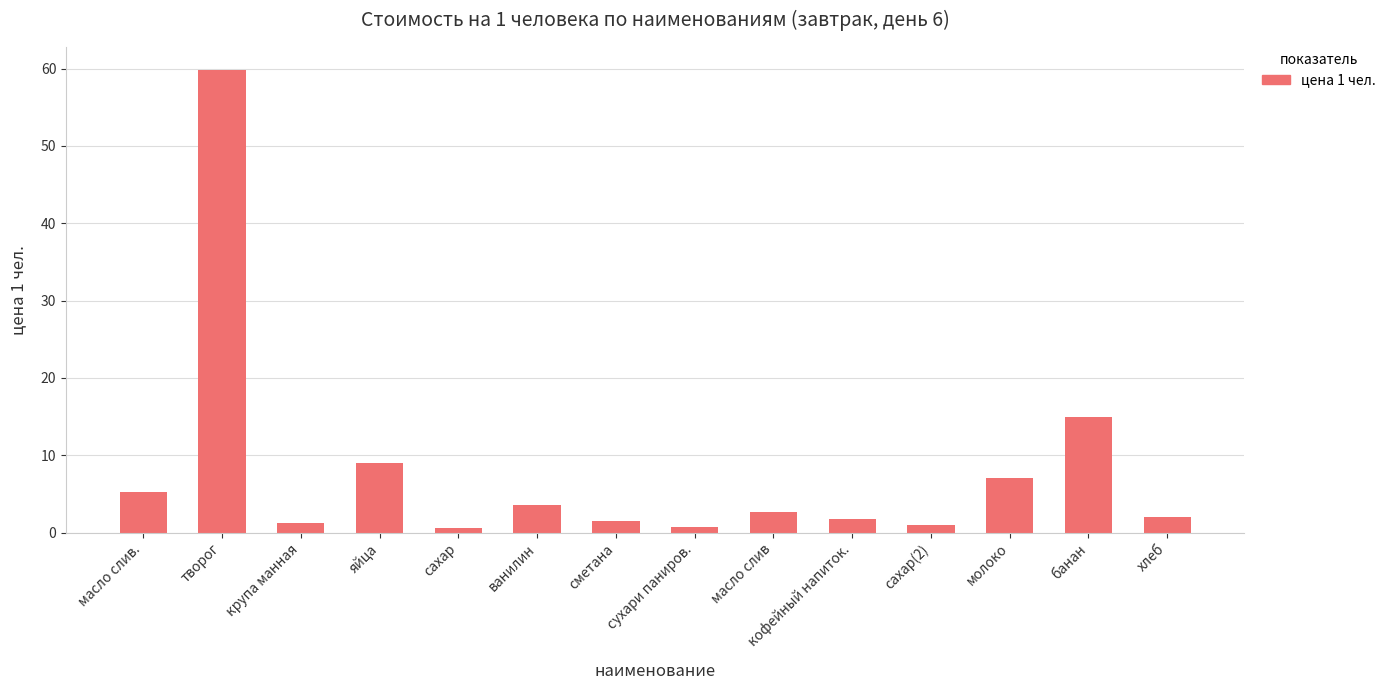

Which has a higher value, сахар or масло слив.?

масло слив.